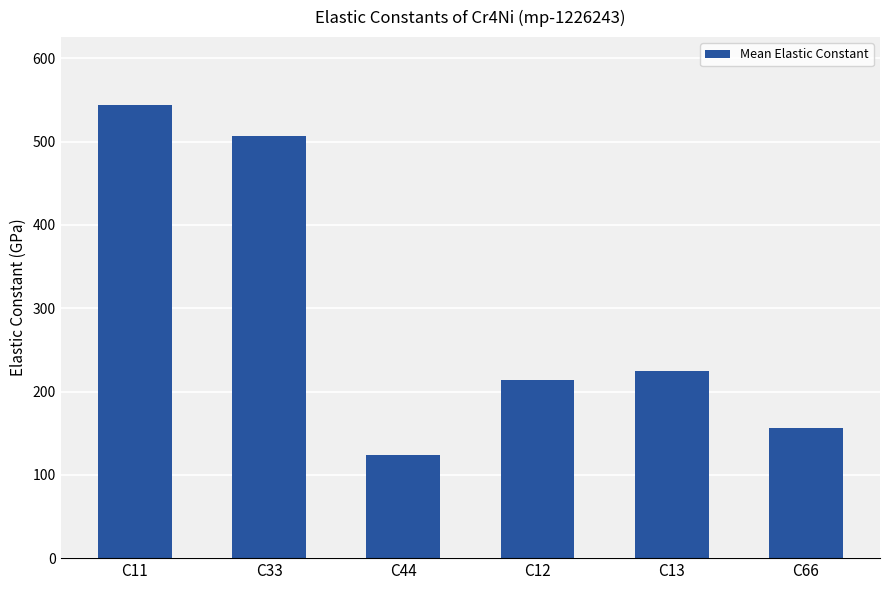

Is it true that the value at C12 is 140.4?

False